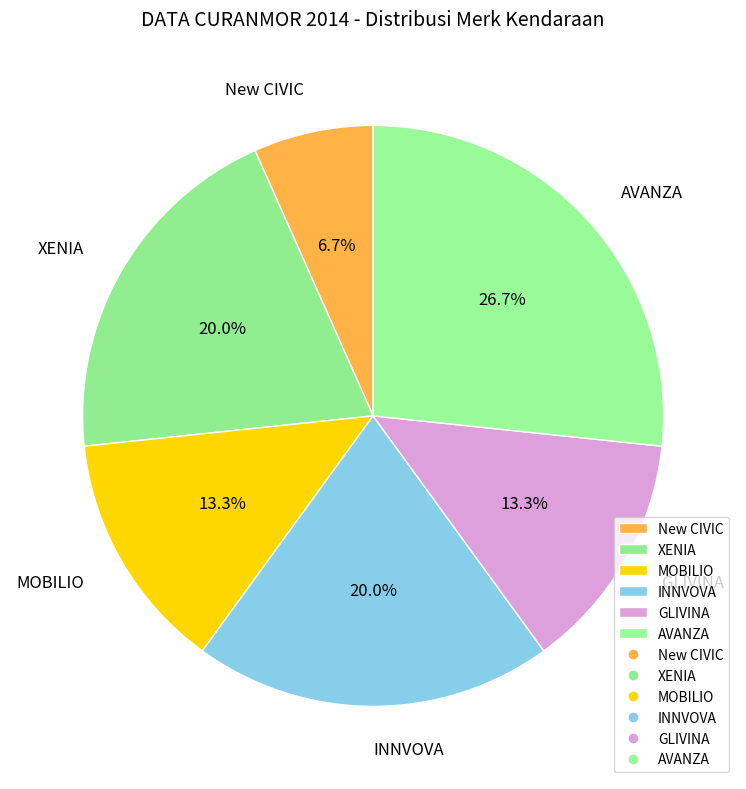

Approximately how many times larger is the value at XENIA compared to INNVOVA?

1.0